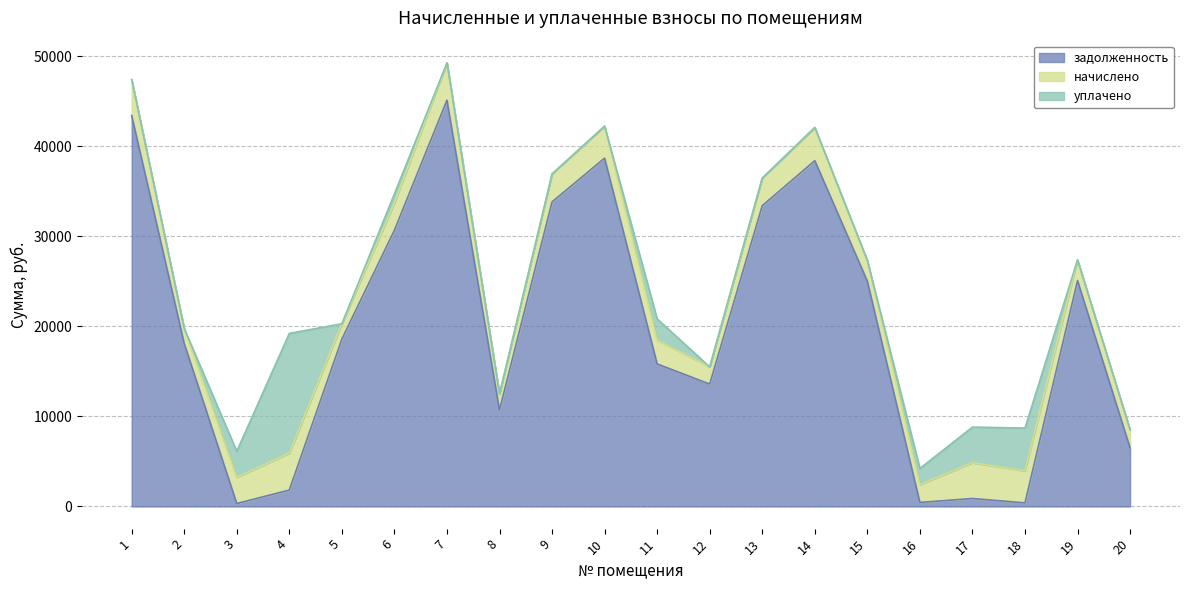

Which series has the largest range (max minus min)?

задолженность